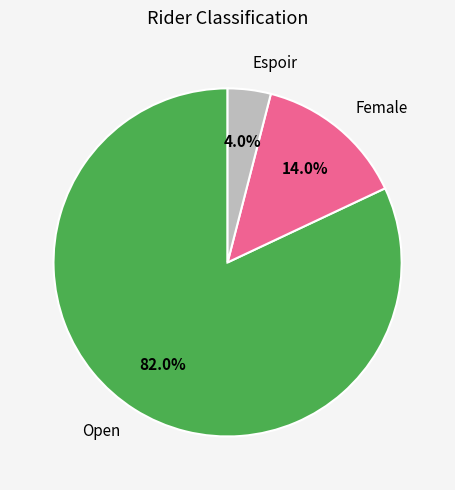

To the nearest percent, what is the difference between the largest and smallest slice percentages?

78%